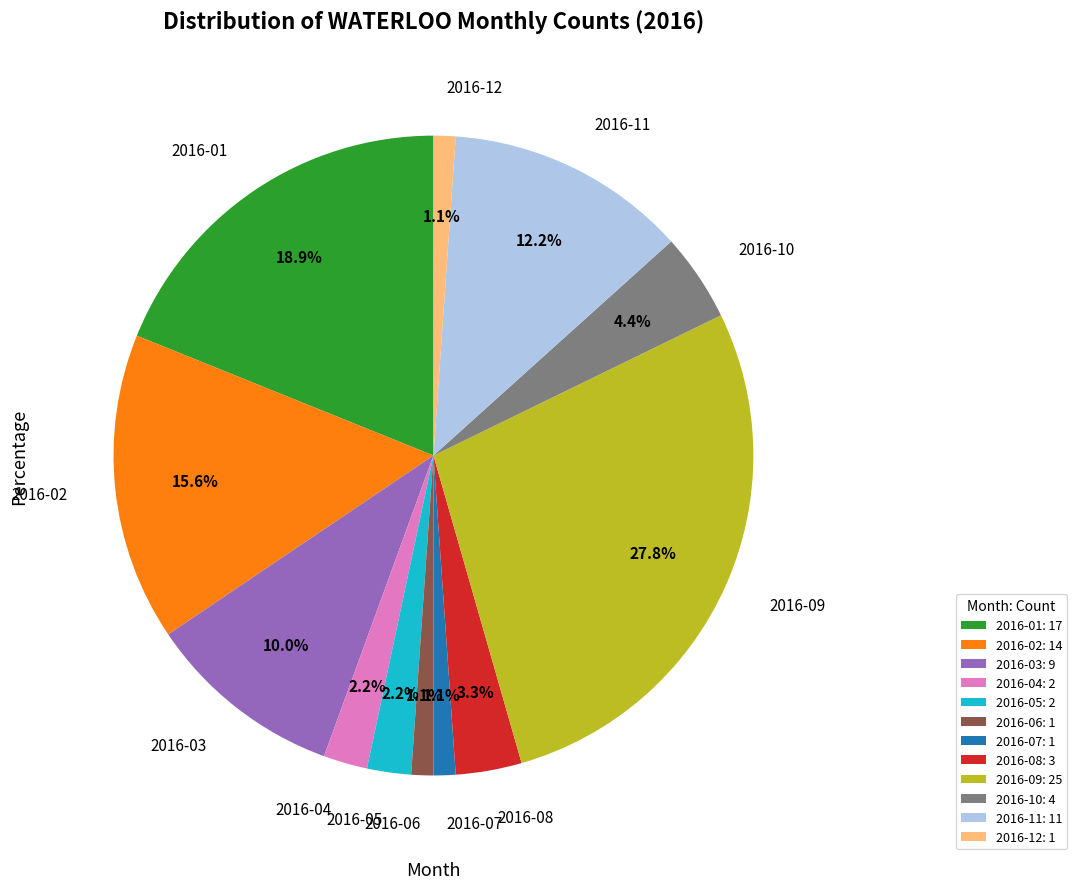

What is the total percentage of 2016-05 and 2016-01?

21.1%